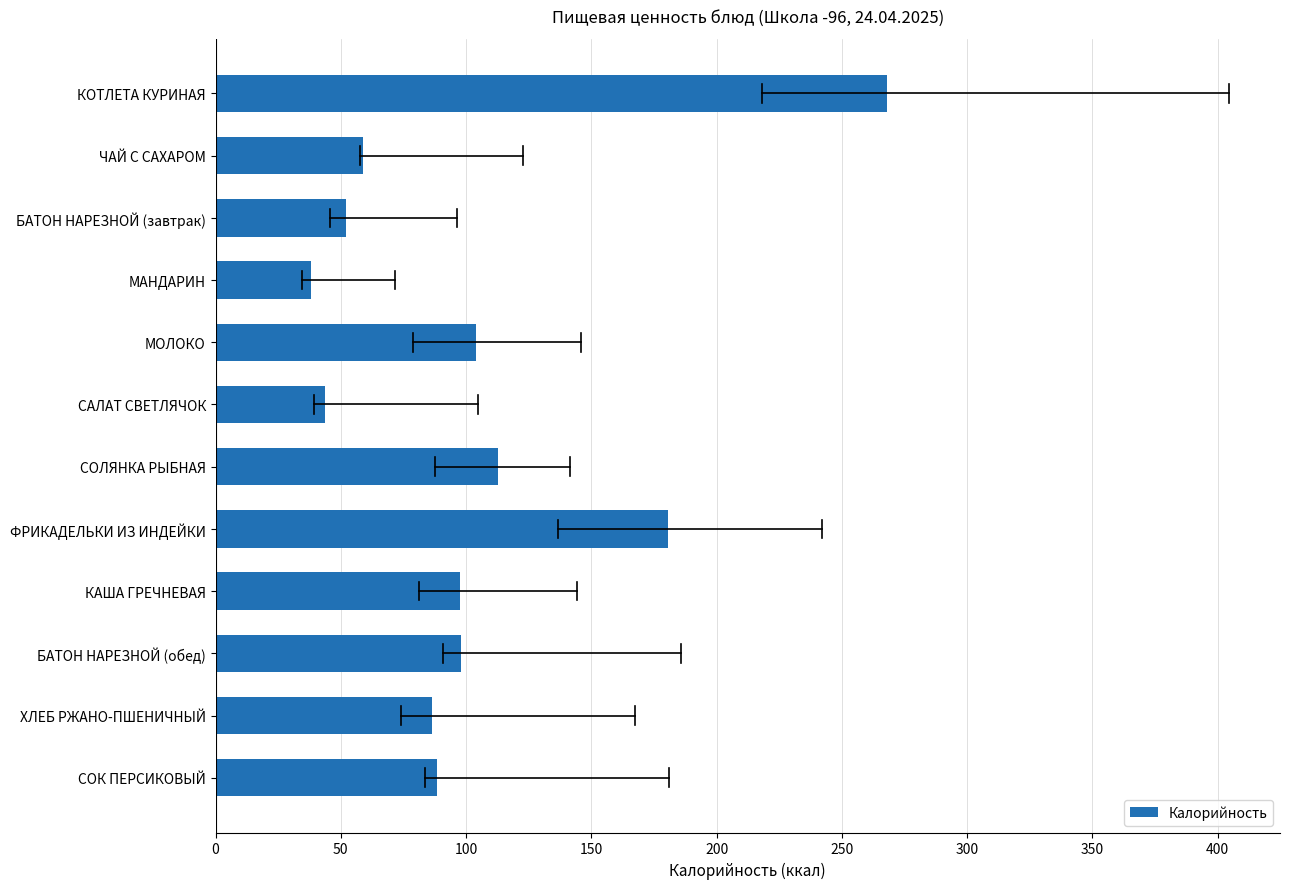

What is the average value?

102.3